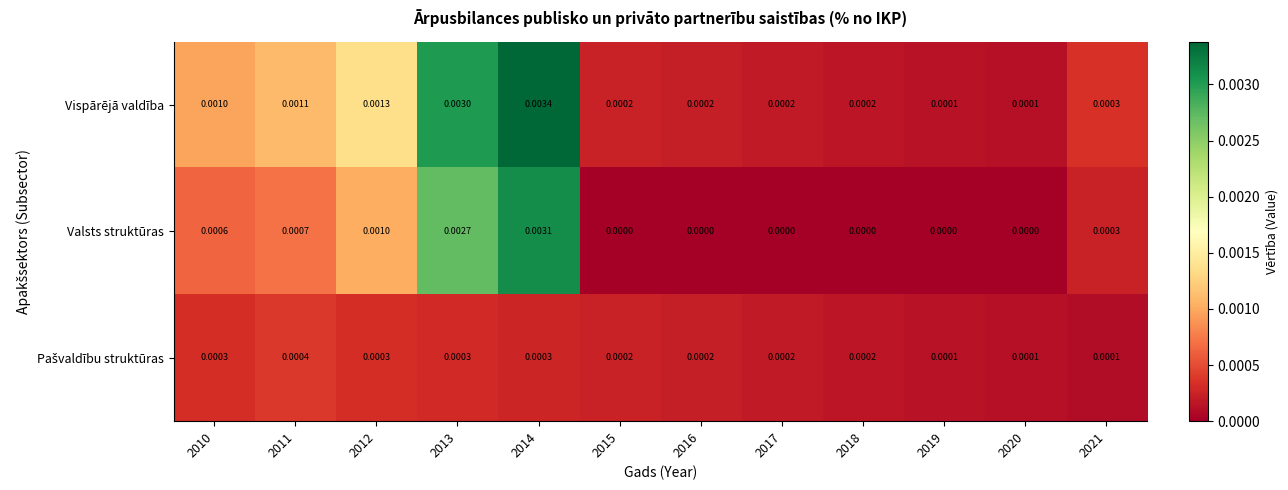

Is the value of Vispārējā valdība at 2011 greater than the value of Valsts struktūras at 2020?

Yes